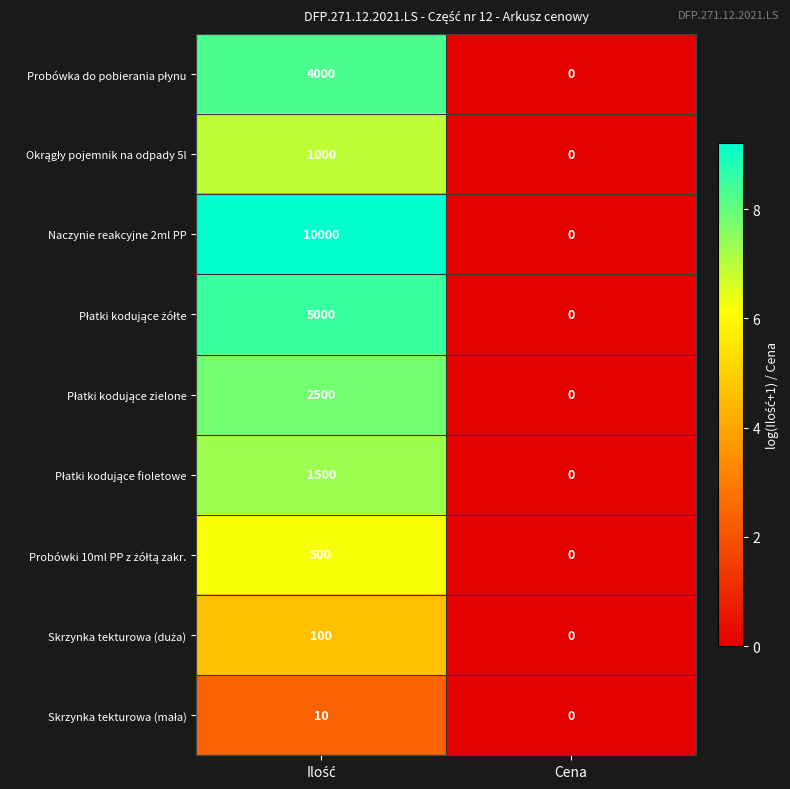

Which series has the widest spread of values?

Naczynie reakcyjne 2ml PP